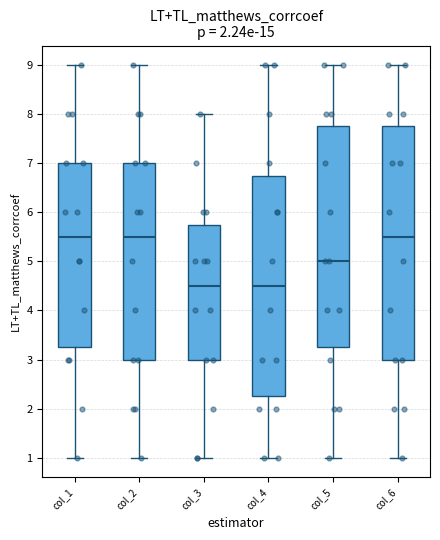

Where is the upper edge of the box for col_6 on the y-axis? The values are not printed on the chart, so give them approximately, as read against the axis.

7.8